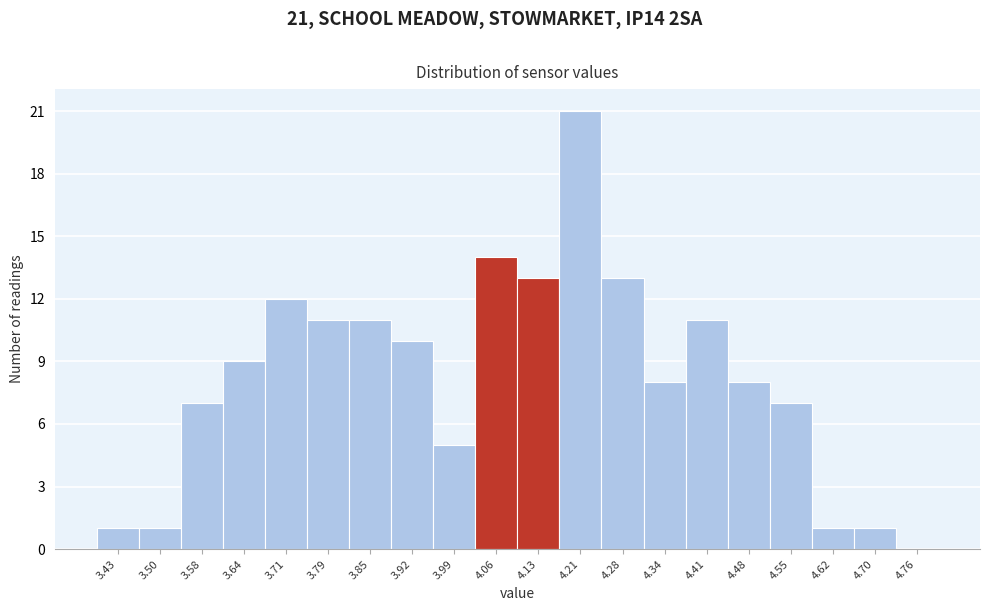

Which range on the x-axis has the tallest bar?

4.17 to 4.24